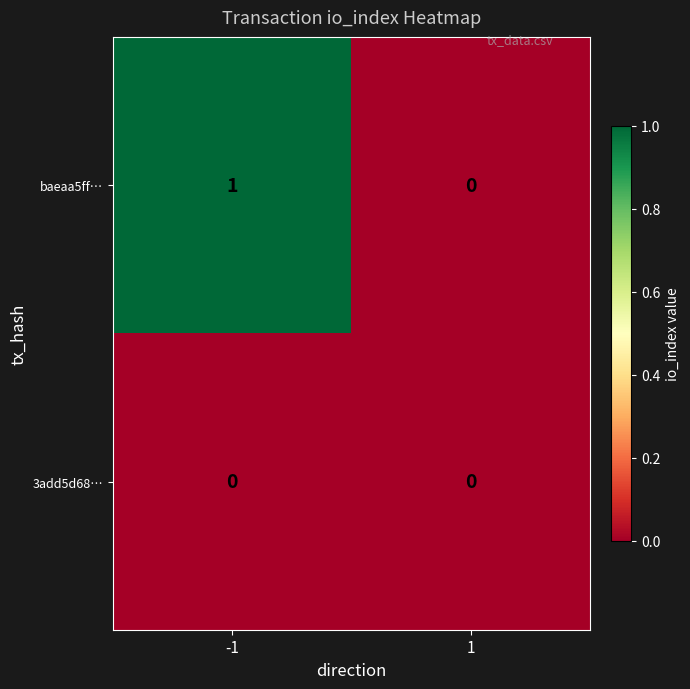

The baeaa5ff… series shows 1 at 1. True or false?

False